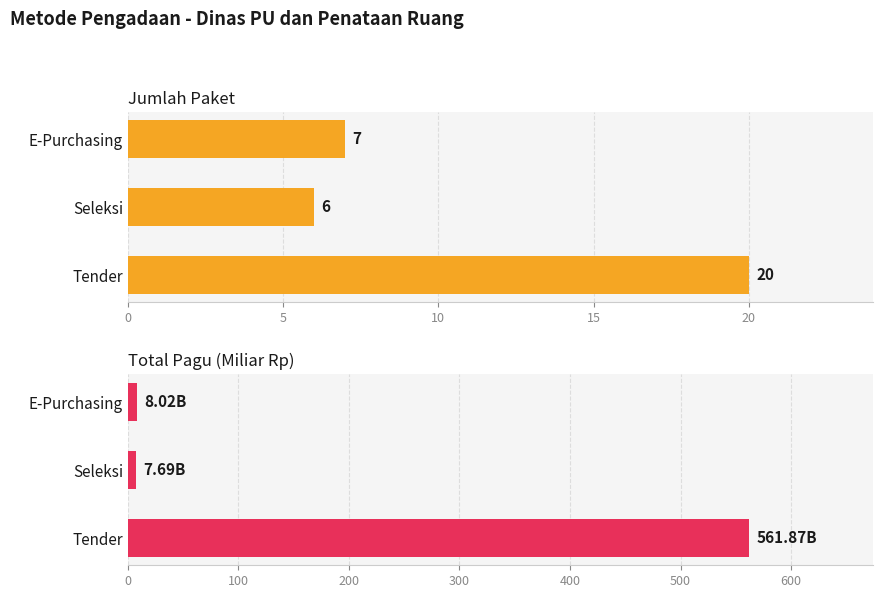

What is the sum of the Jumlah Paket values at E-Purchasing and Seleksi?

13.0